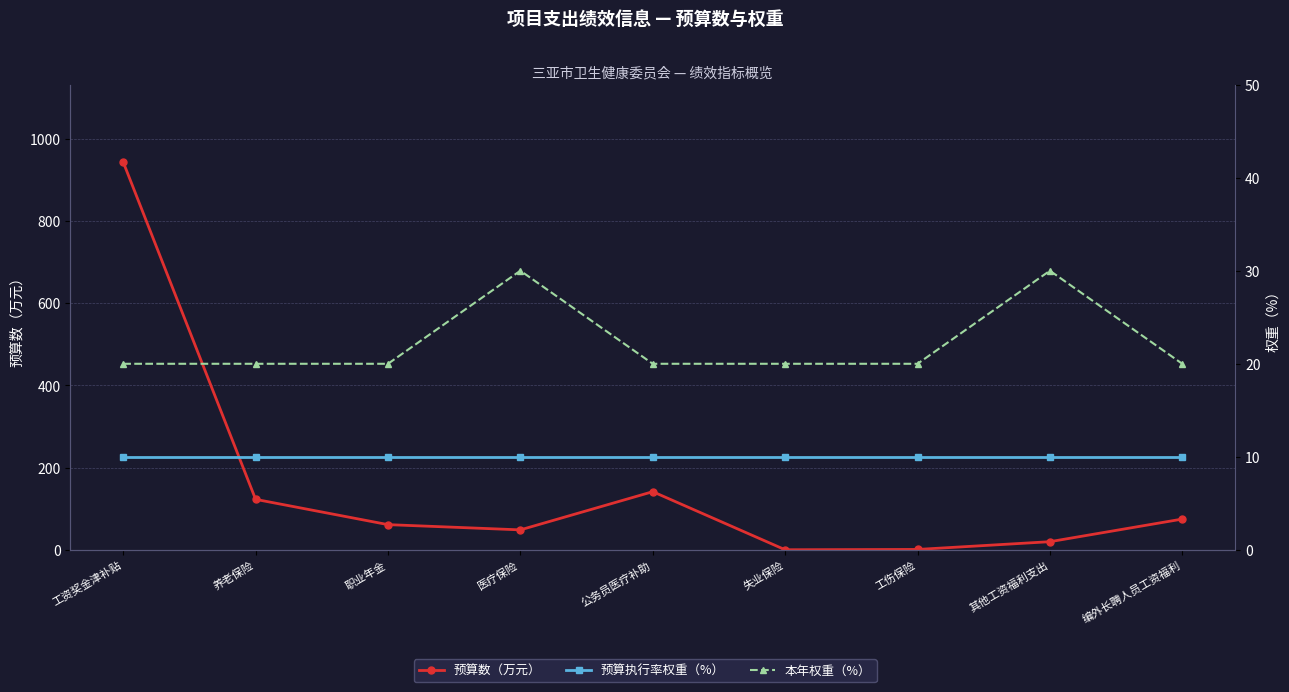

At how many categories does at least one series exceed 275?

1